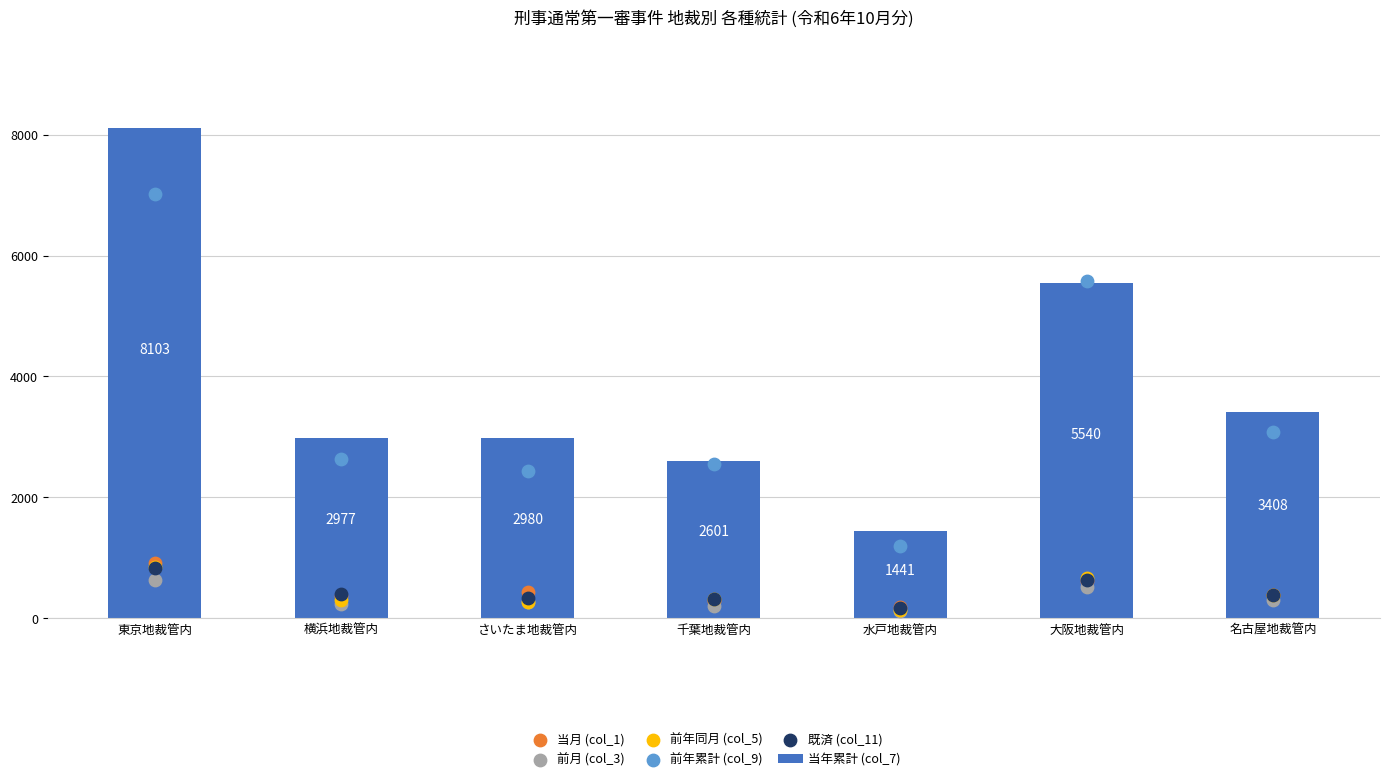

At which category is the sum across all series the highest?

東京地裁管内